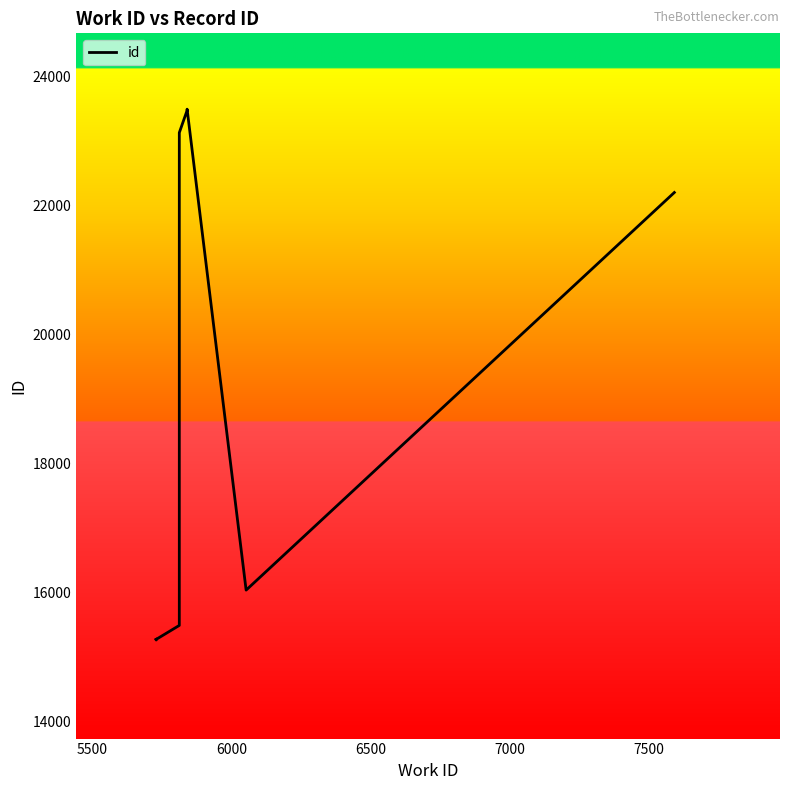

How many lines are shown in the chart?

1